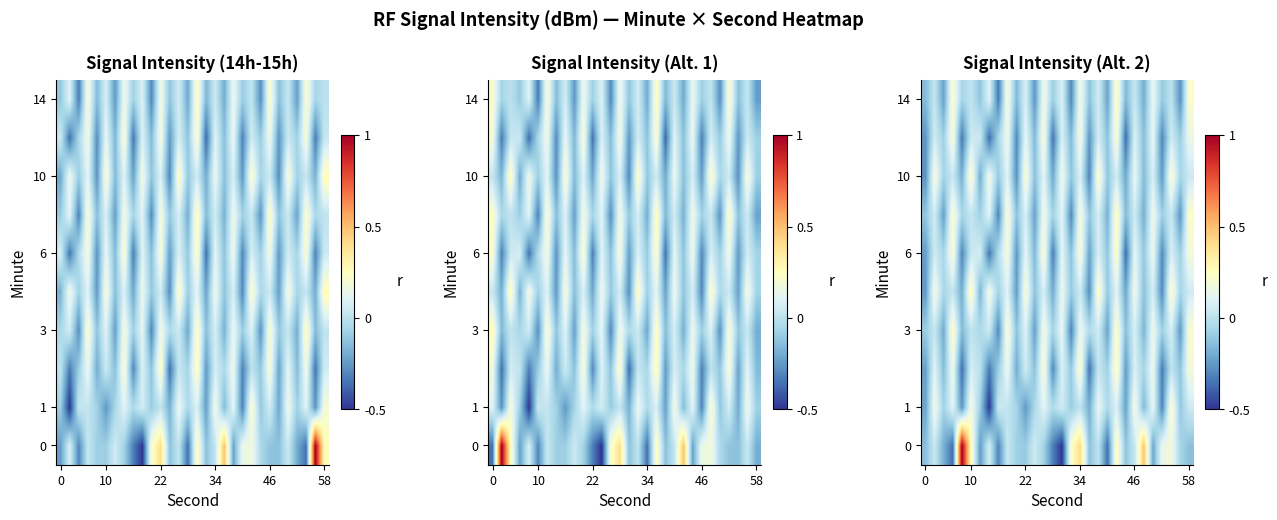

What is the total value across all series at 22?

-1.3